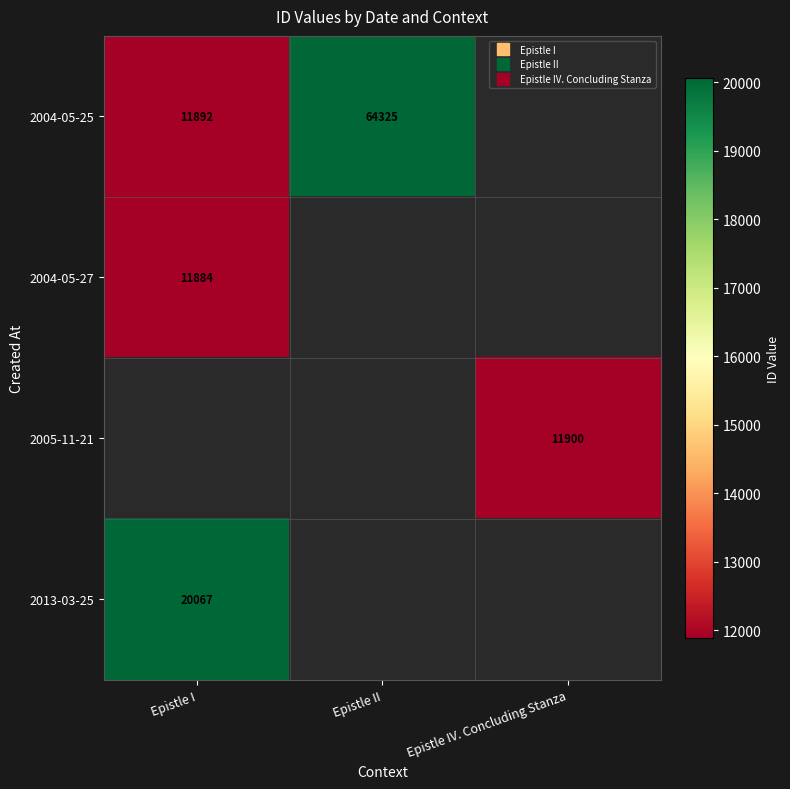

What is the difference between the maximum and minimum values in the 2004-05-25 series?

52433.0